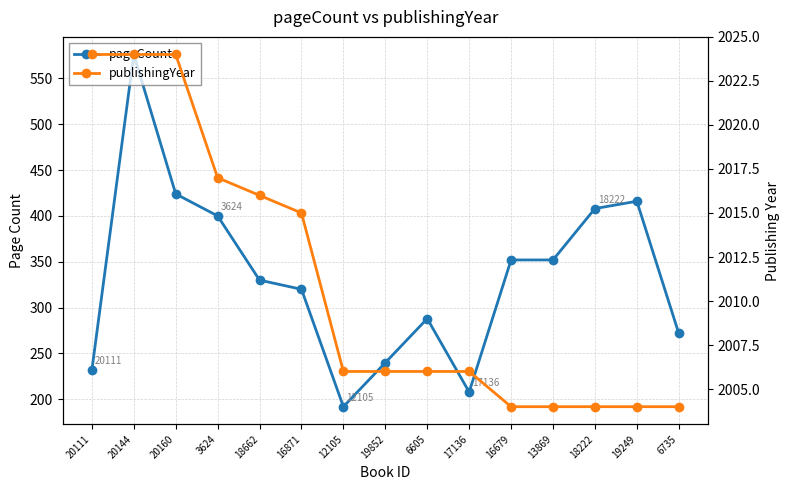

True or false: publishingYear has more than 0 points higher than both neighbors.

False